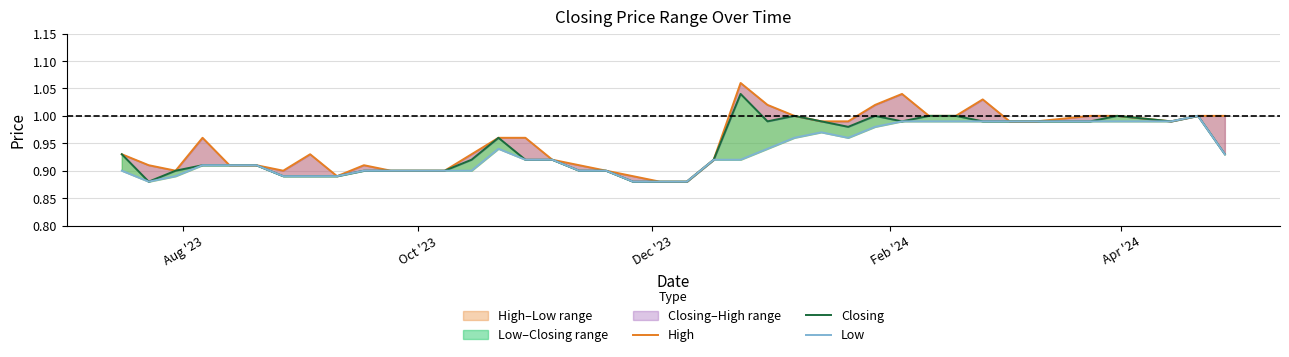

What are all the series names shown in the legend?

High, Closing, Low